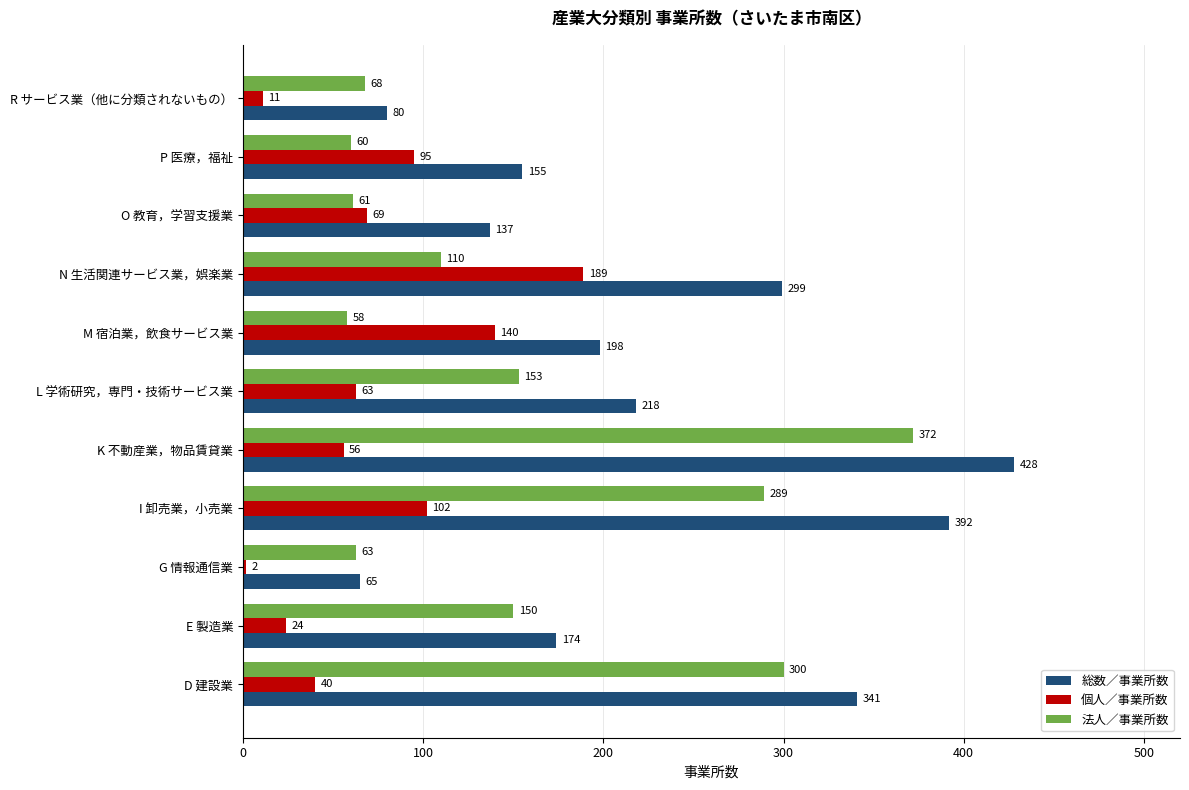

At which label does 個人／事業所数 reach its peak?

N 生活関連サービス業，娯楽業